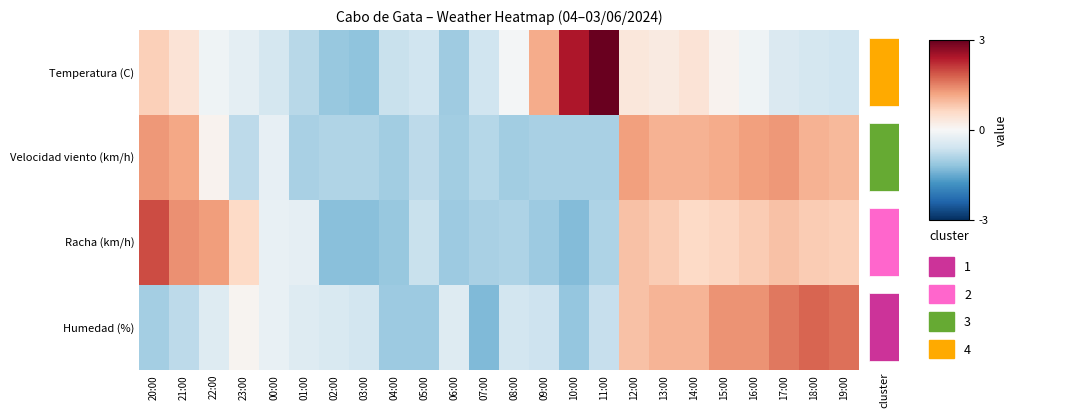

Is the value of Humedad (%) at 12:00 greater than the value of Velocidad viento (km/h) at 11:00?

Yes